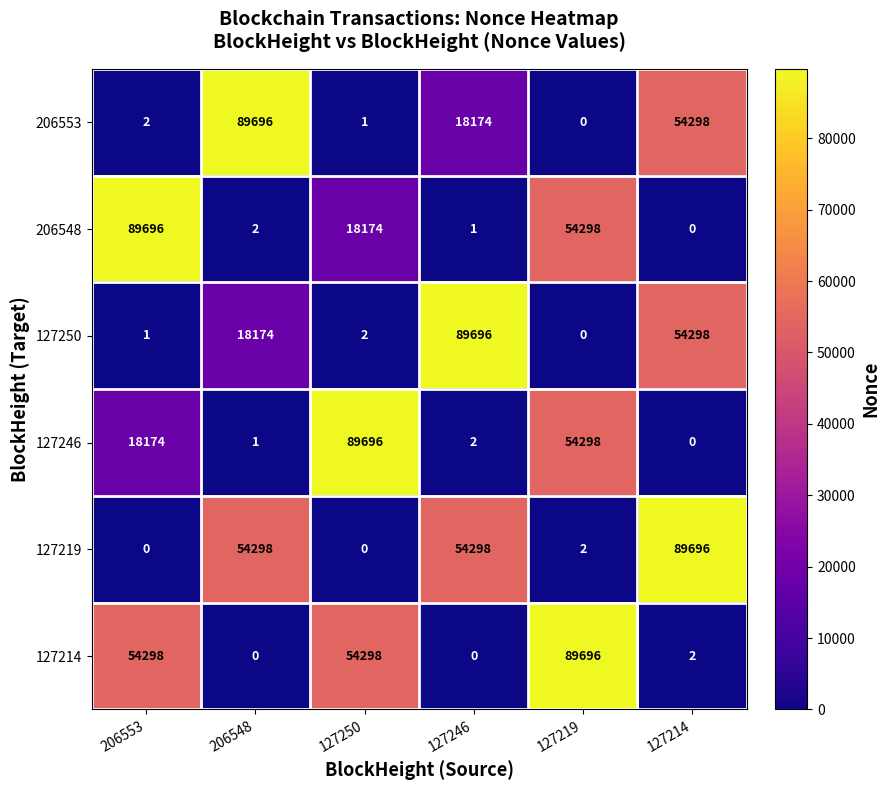

Where is 127250 nearest to the value 44848?

127214